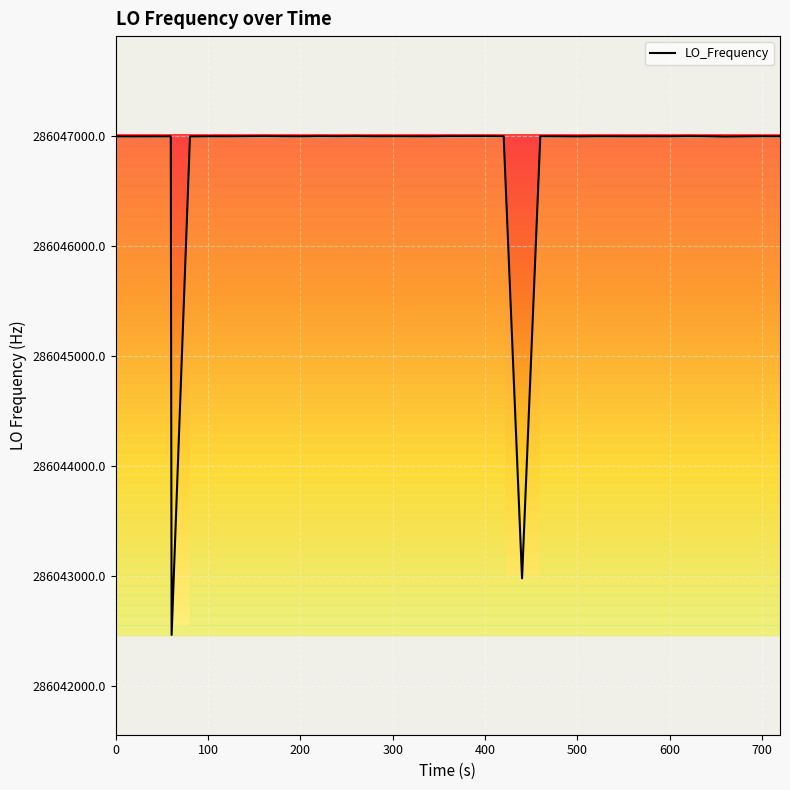

What is the smallest value displayed?

286042468.2